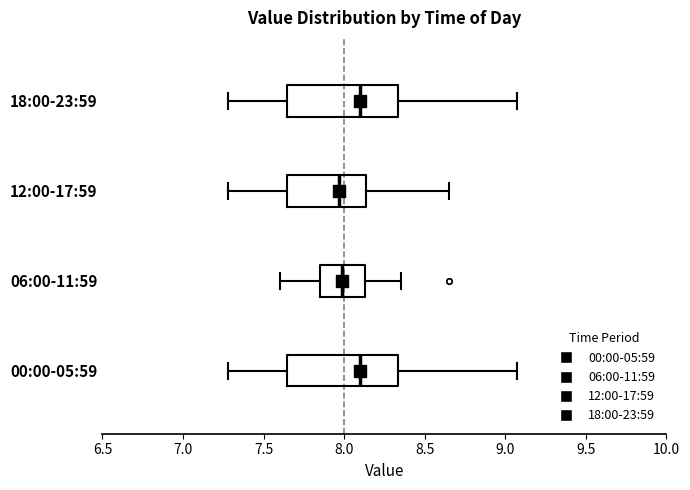

Reading bottom to top, transcribe this box plot: for each box, give where its median line is, the range the box spans, and where its two whiskers end, as read against the x-axis. The values are not printed on the chart, so give them approximately, as read against the axis.

00:00-05:59: median 8.10, box 7.65 to 8.35, whiskers 7.30 to 9.05
06:00-11:59: median 8.00, box 7.85 to 8.15, whiskers 7.60 to 8.35
12:00-17:59: median 7.95, box 7.65 to 8.15, whiskers 7.30 to 8.65
18:00-23:59: median 8.10, box 7.65 to 8.35, whiskers 7.30 to 9.05